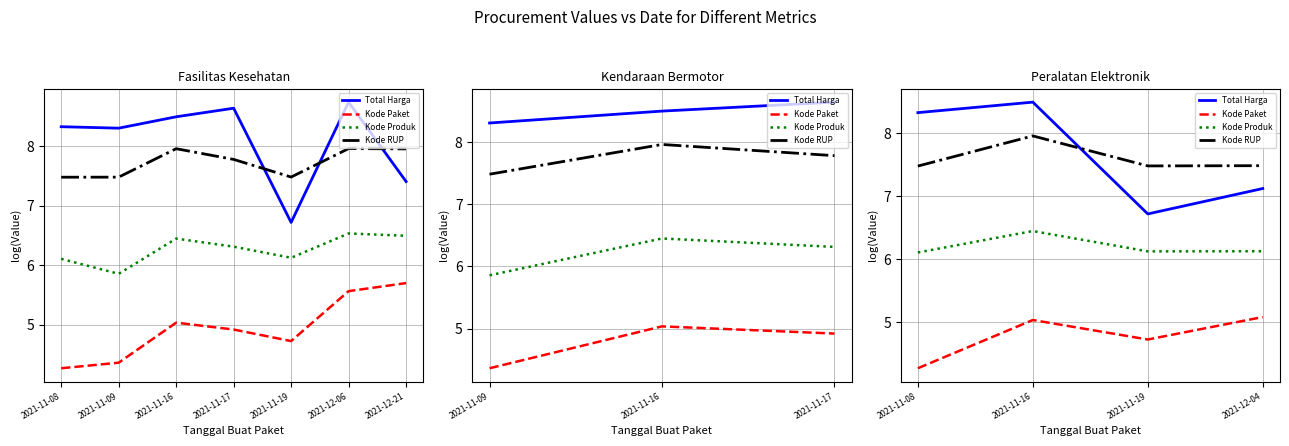

What are all the series names shown in the legend?

Total Harga, Kode Paket, Kode Produk, Kode RUP